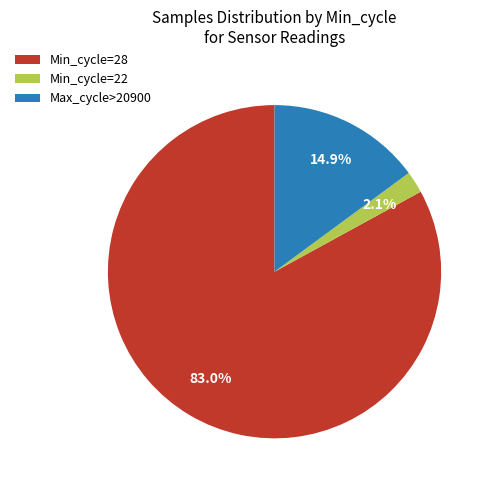

Between Min_cycle=28 and Max_cycle>20900, which is larger?

Min_cycle=28